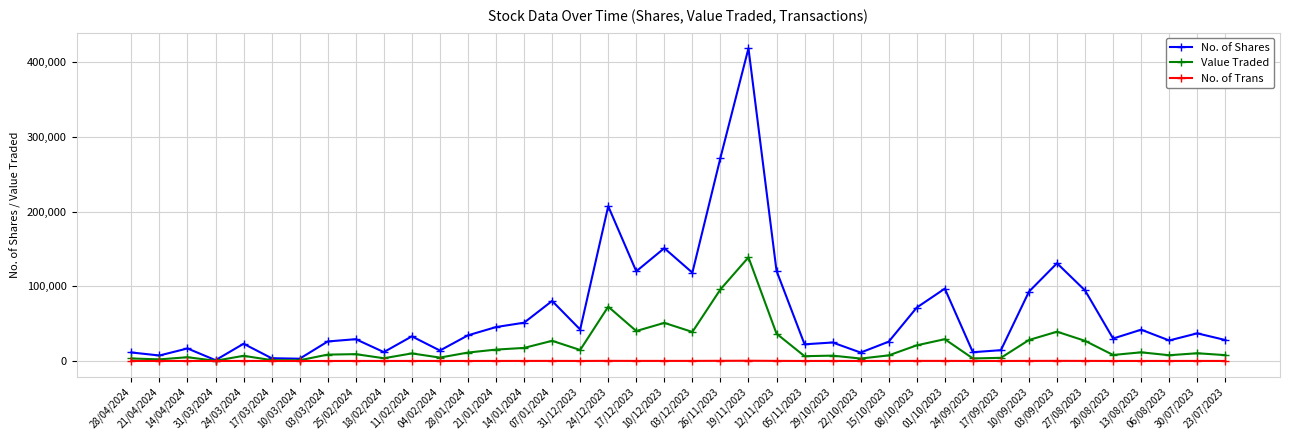

List the series in order of their overall mean, highest first.

No. of Shares, Value Traded, No. of Trans